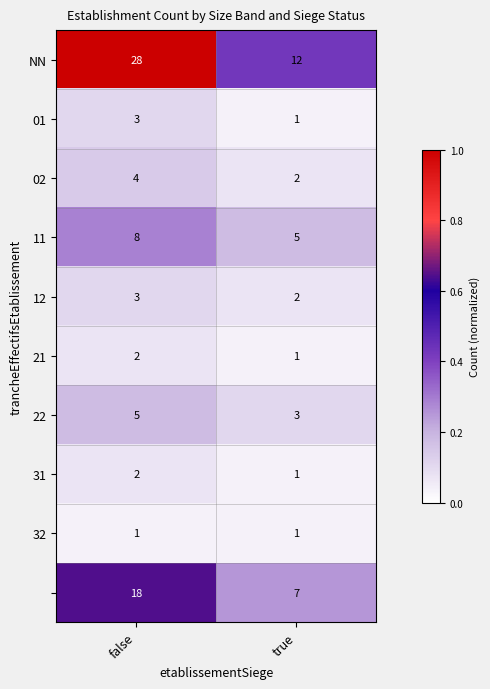

What is the greatest value displayed?

28